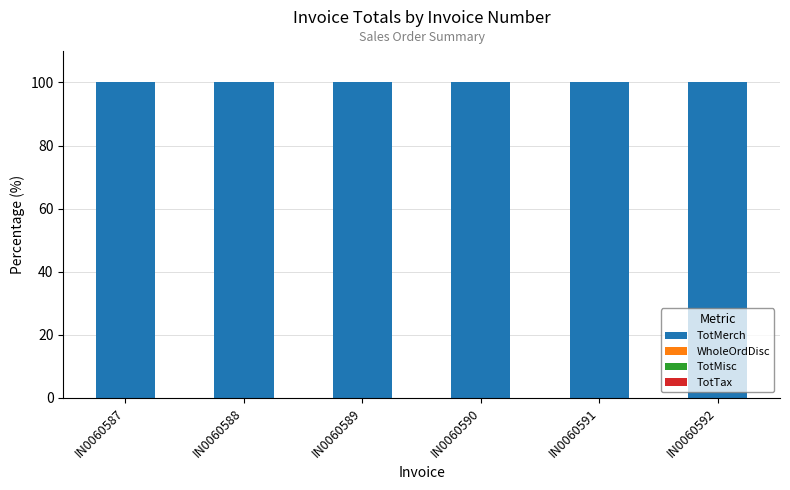

How many groups of bars are there?

6